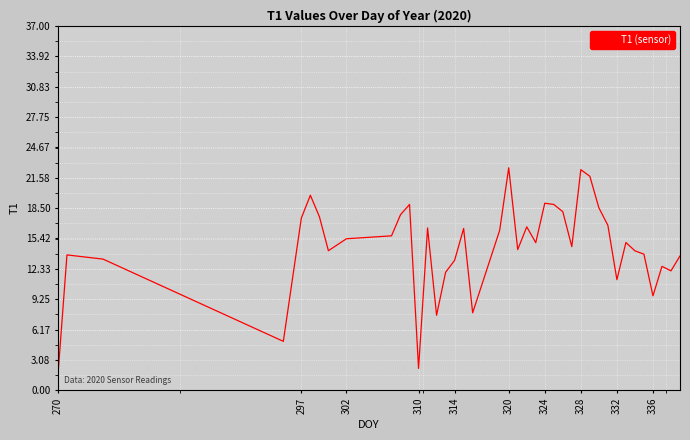

What is the difference between the maximum and minimum values?

21.1